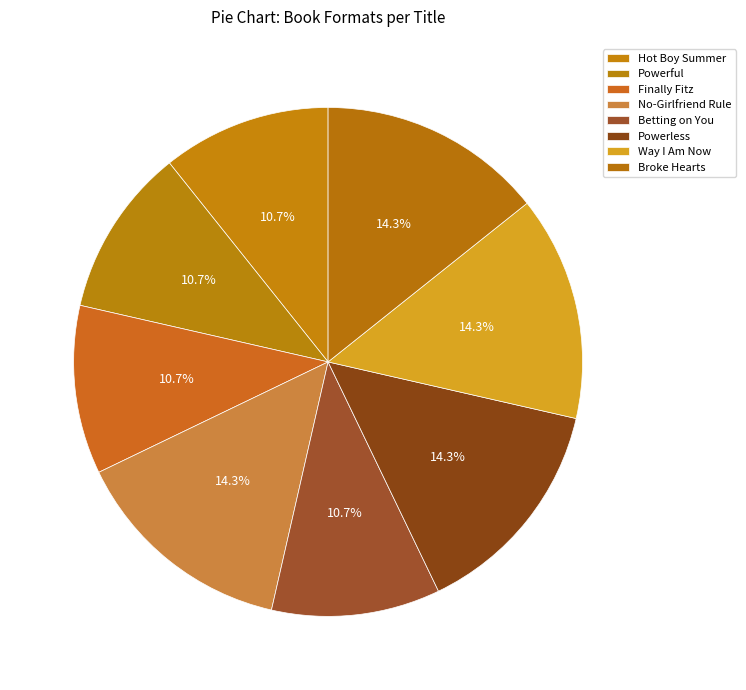

What percentage is the Powerful slice, to the nearest percent?

11%